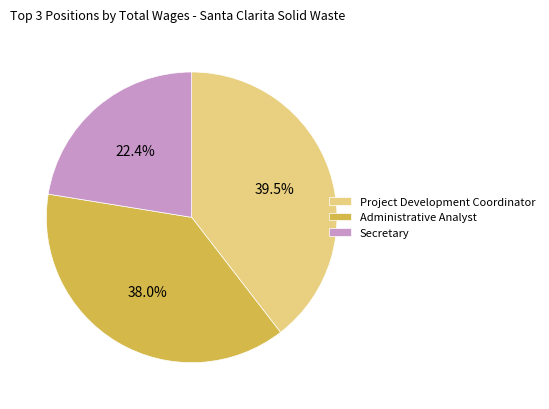

How many slices are in this pie chart?

3